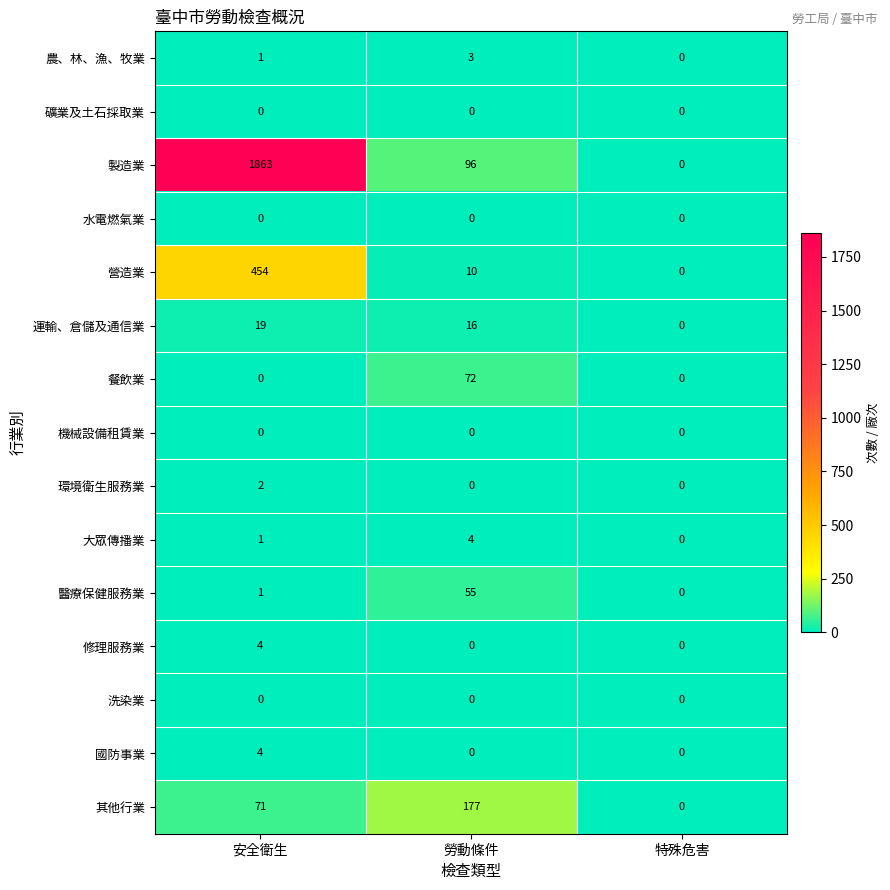

At which label does 醫療保健服務業 reach its minimum?

特殊危害